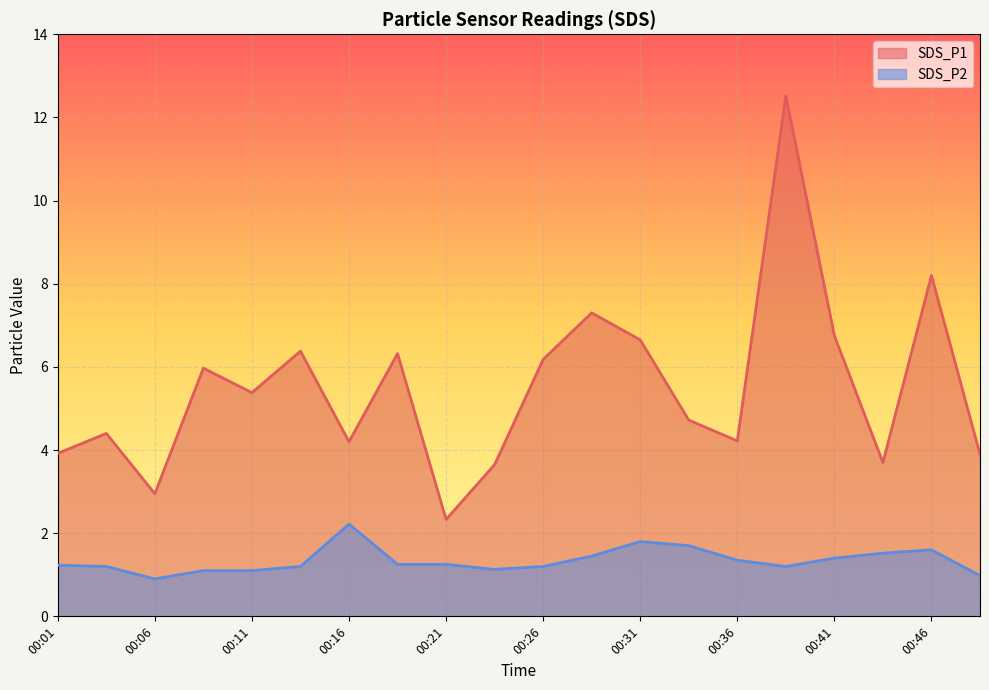

Reading right to left, transcribe all the data shown in this chart.

SDS_P1: 3.9	8.2	3.7	6.8	12.5	4.2	4.7	6.7	7.3	6.2	3.6	2.3	6.3	4.2	6.4	5.4	6.0	3.0	4.4	3.9
SDS_P2: 1.0	1.6	1.5	1.4	1.2	1.4	1.7	1.8	1.4	1.2	1.1	1.2	1.2	2.2	1.2	1.1	1.1	0.9	1.2	1.2